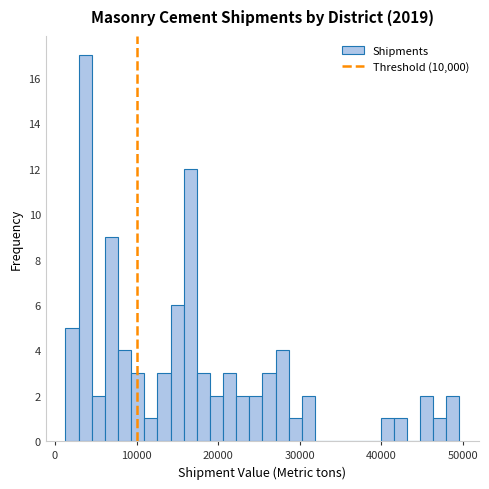

Read against the x-axis, roughly where is the centre of the tallest bar?

4000